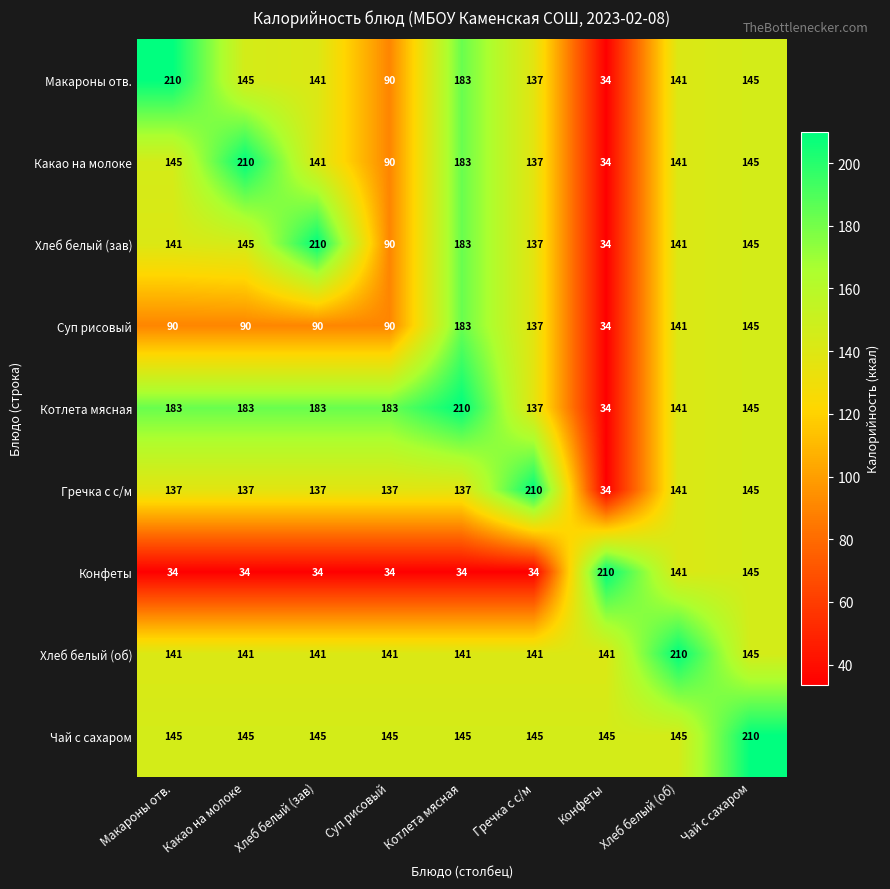

True or false: Макароны отв. has a value of 236 at Гречка с с/м.

False